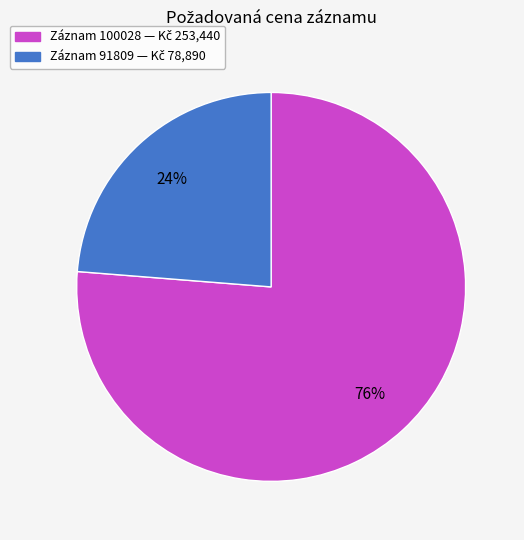

To the nearest percent, what is the average slice percentage?

50%